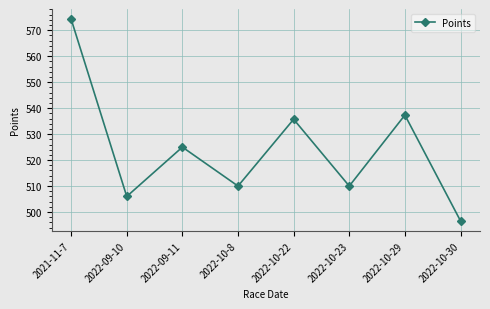

Reading right to left, list all the values displayed in this chart.

2022-10-30=496.6	2022-10-29=537.3	2022-10-23=510.0	2022-10-22=535.7	2022-10-8=510.0	2022-09-11=525.0	2022-09-10=506.0	2021-11-7=574.3